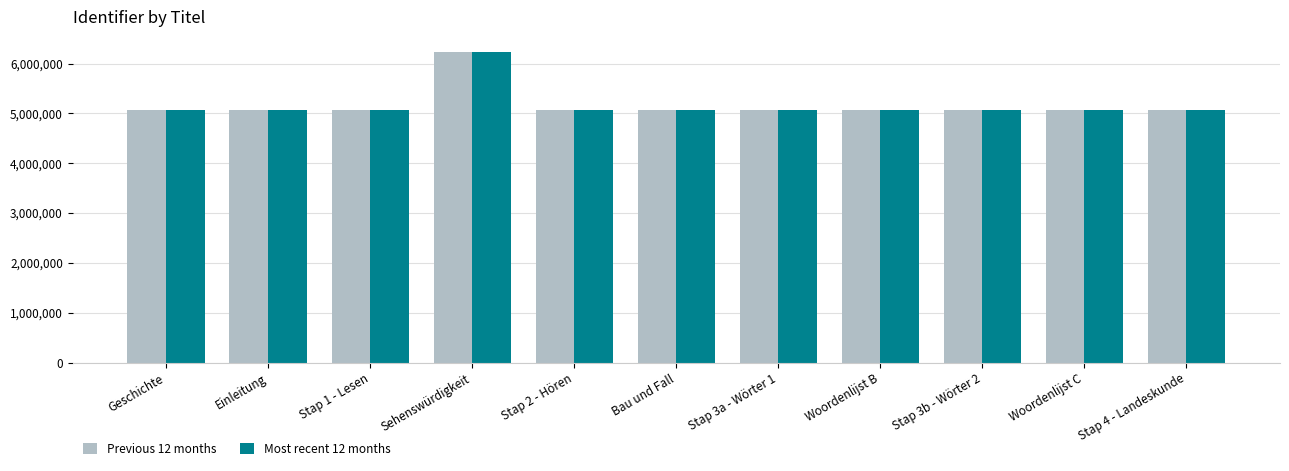

What is the total value across all series at Einleitung?

10119945